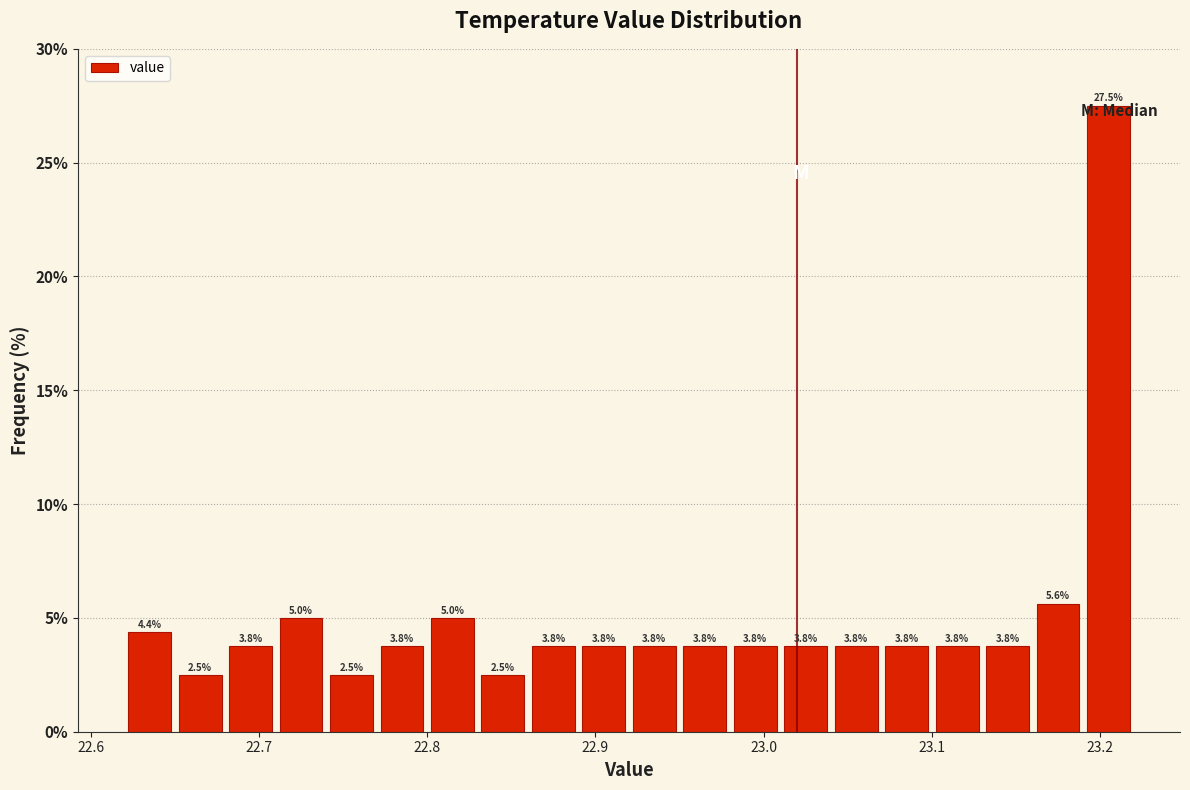

Around what value on the x-axis is the tallest bar? Give the approximate position of its centre, as read against the axis.

23.21